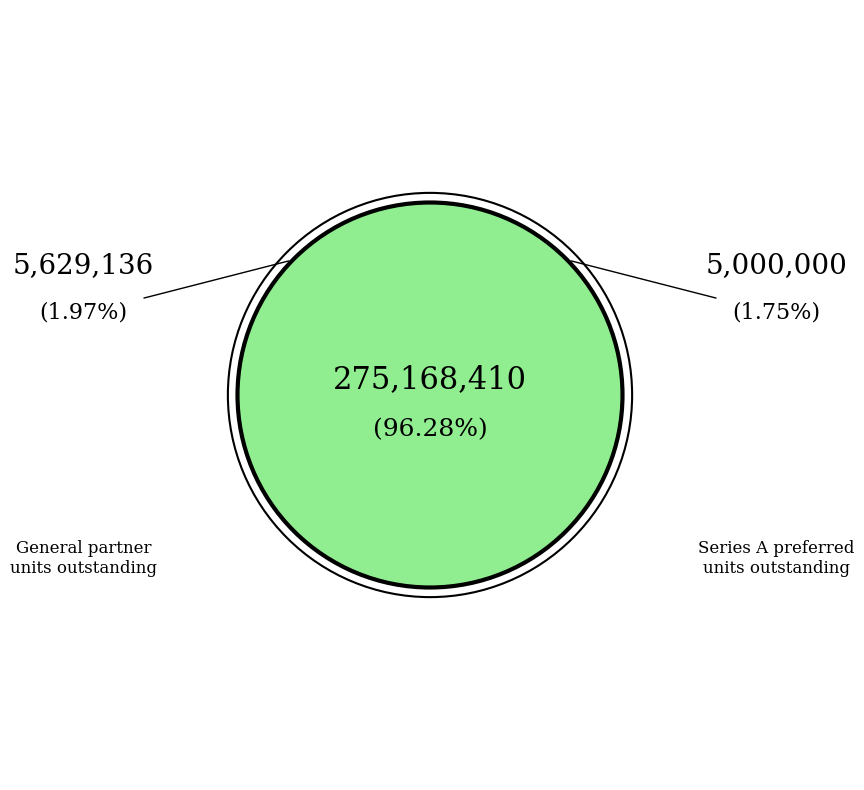

What is the change in value from Common limited partners units outstanding to General partner units outstanding?

-269539274